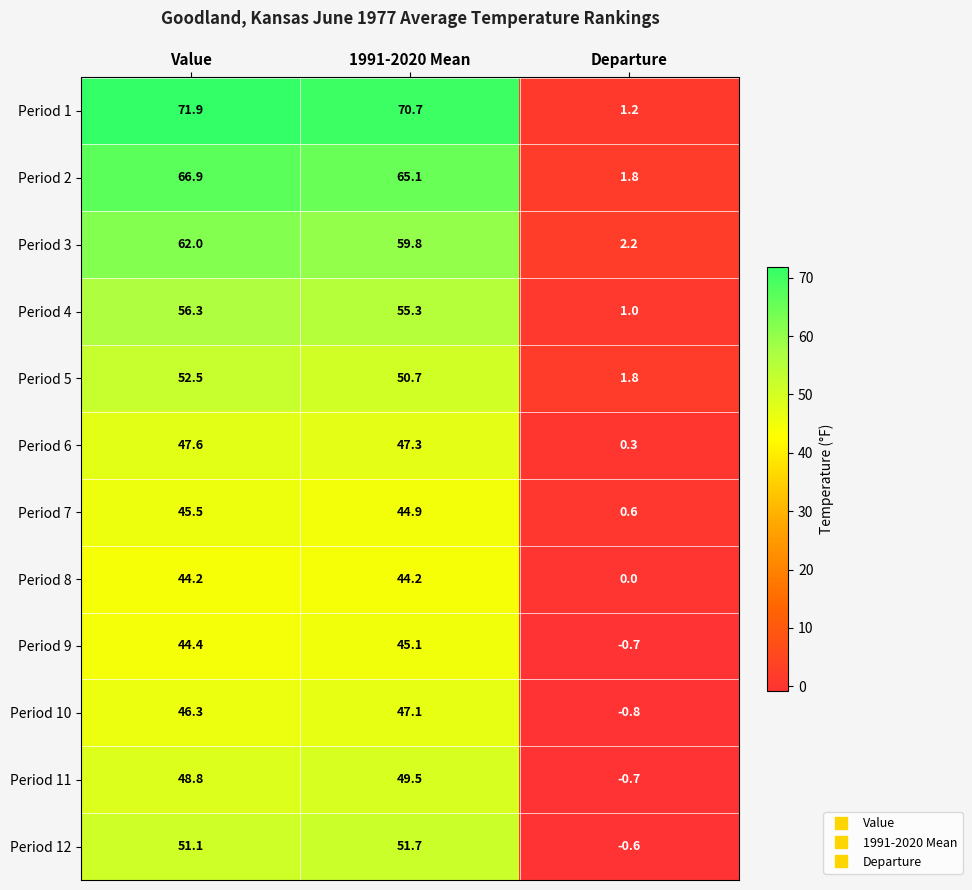

Where does the Period 6 series first go above 47?

Value